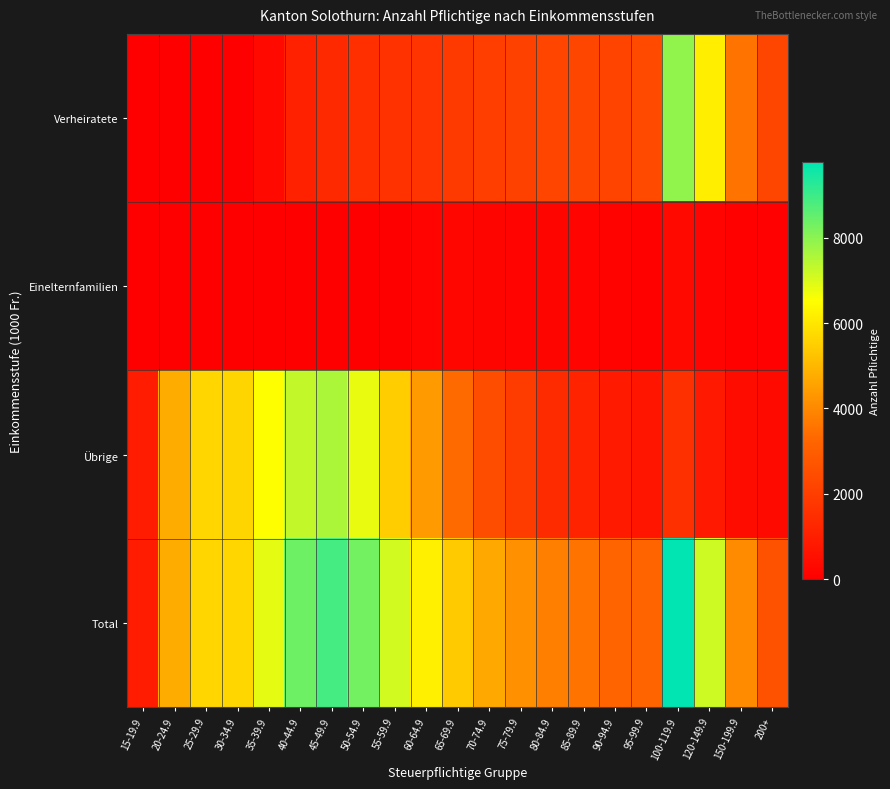

Reading left to right, what are all the values shown in this chart?

Verheiratete: 15-19.9=0	20-24.9=0	25-29.9=0	30-34.9=17	35-39.9=320	40-44.9=1076	45-49.9=1331	50-54.9=1518	55-59.9=1631	60-64.9=1672	65-69.9=1854	70-74.9=2011	75-79.9=2087	80-84.9=2217	85-89.9=2270	90-94.9=2211	95-99.9=2405	100-119.9=7913	120-149.9=6158	150-199.9=3560	200+=2251
Einelternfamilien: 15-19.9=0	20-24.9=0	25-29.9=0	30-34.9=0	35-39.9=0	40-44.9=0	45-49.9=0	50-54.9=0	55-59.9=0	60-64.9=139	65-69.9=217	70-74.9=206	75-79.9=166	80-84.9=203	85-89.9=158	90-94.9=132	95-99.9=109	100-119.9=306	120-149.9=171	150-199.9=82	200+=52
Übrige: 15-19.9=926	20-24.9=4760	25-29.9=5661	30-34.9=5645	35-39.9=6526	40-44.9=7285	45-49.9=7568	50-54.9=6786	55-59.9=5479	60-64.9=4408	65-69.9=3352	70-74.9=2480	75-79.9=1946	80-84.9=1384	85-89.9=1128	90-94.9=855	95-99.9=689	100-119.9=1564	120-149.9=818	150-199.9=416	200+=337
Total: 15-19.9=926	20-24.9=4760	25-29.9=5661	30-34.9=5662	35-39.9=6846	40-44.9=8361	45-49.9=8899	50-54.9=8304	55-59.9=7110	60-64.9=6219	65-69.9=5423	70-74.9=4697	75-79.9=4199	80-84.9=3804	85-89.9=3556	90-94.9=3198	95-99.9=3203	100-119.9=9783	120-149.9=7147	150-199.9=4058	200+=2640